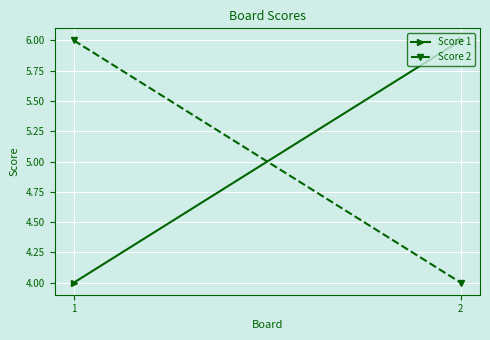

Rank the categories by Score 2 value from highest to lowest.

1, 2